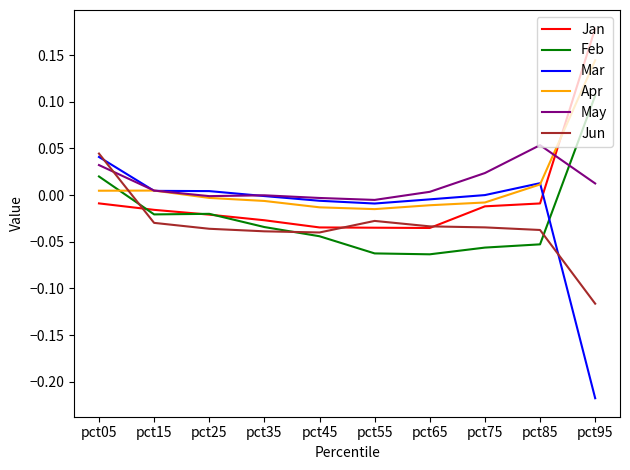

List the series in order of their peak value, highest first.

Jan, Apr, Feb, May, Jun, Mar